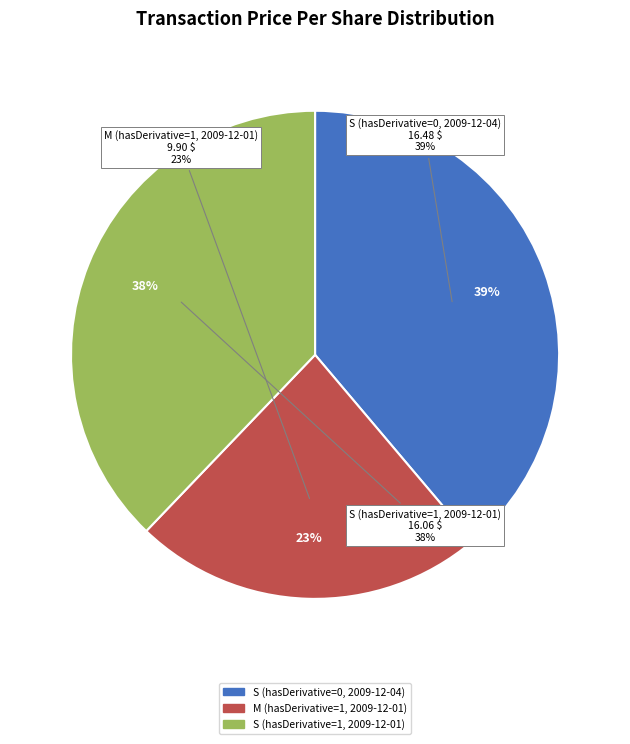

Combined, what portion of the pie is M (hasDerivative=1, 2009-12-01) and S (hasDerivative=0, 2009-12-04)?

62.2%